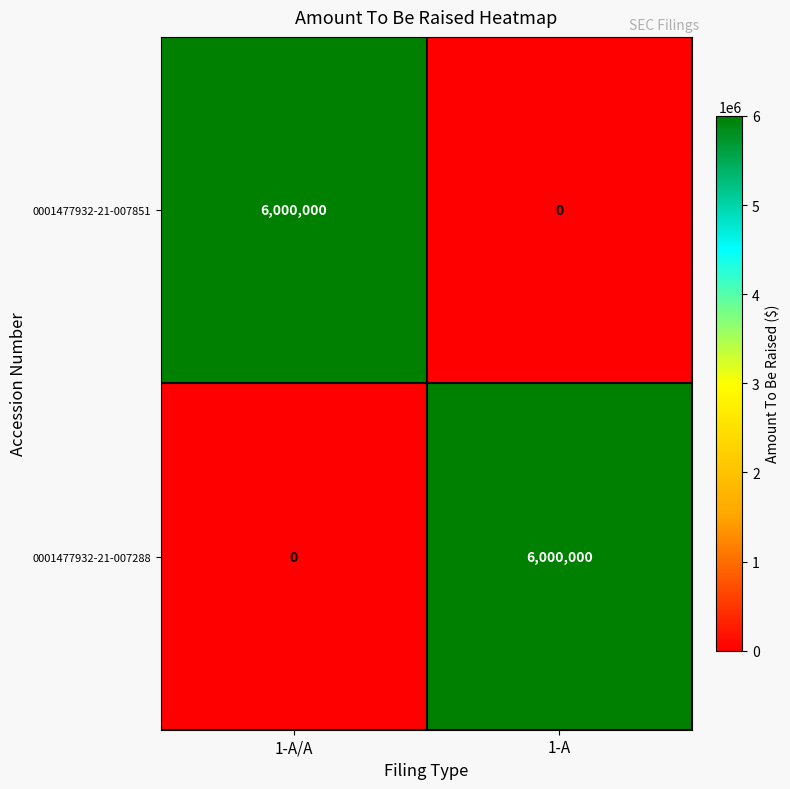

The value of 0001477932-21-007851 at 1-A is -3251588. True or false?

False